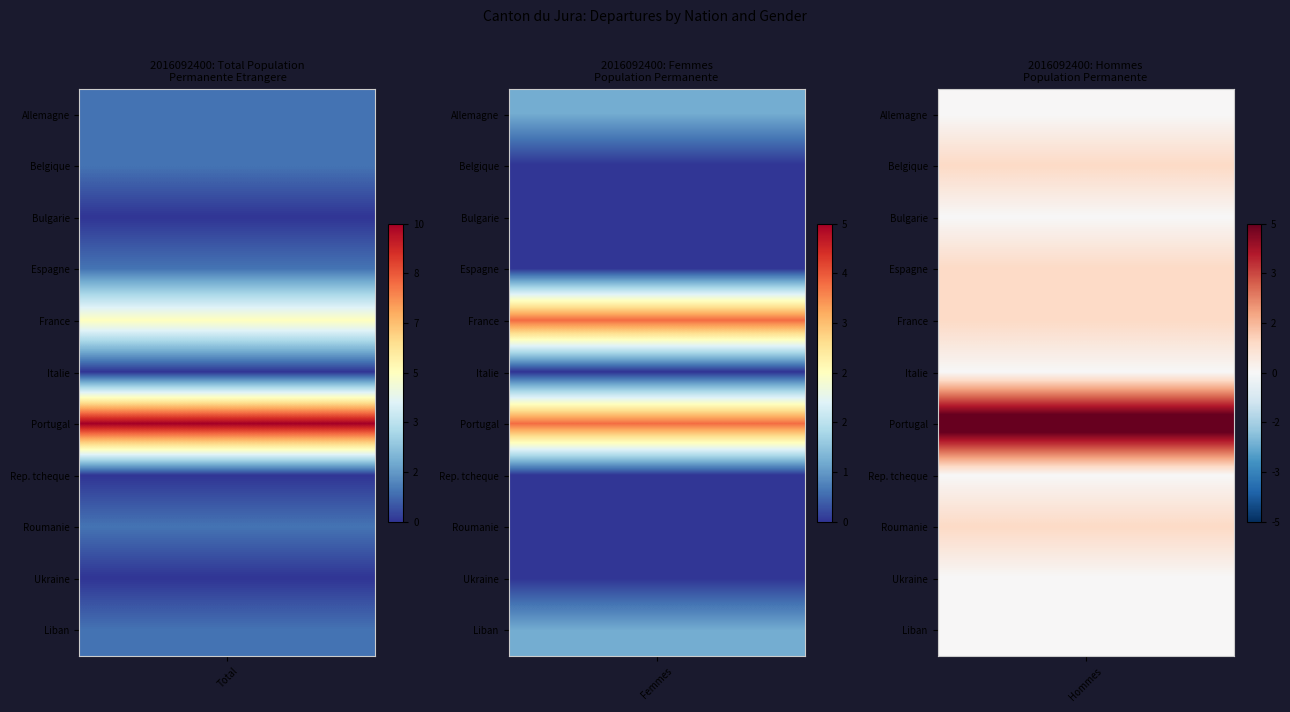

What is the spread (max minus min) of values at 0?

10